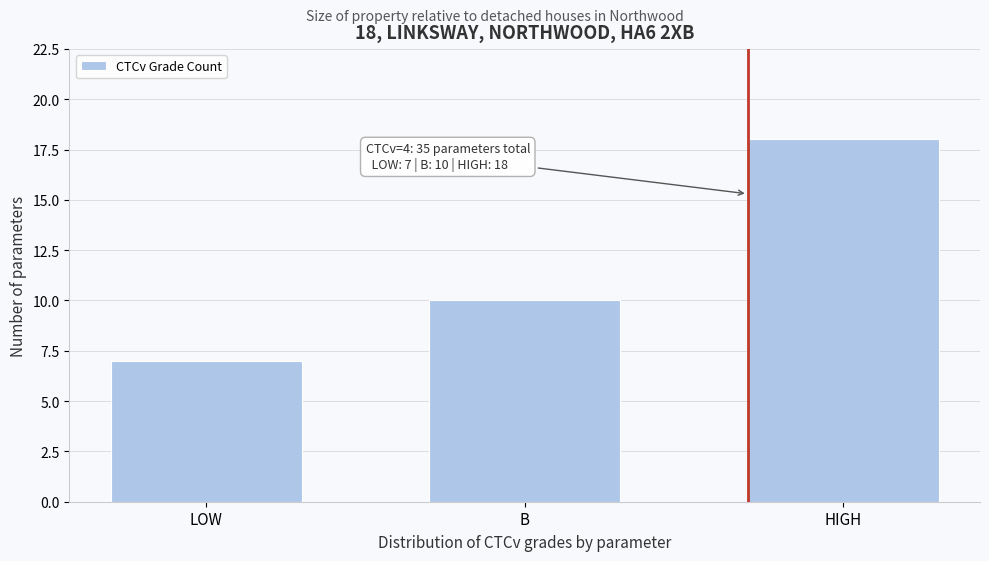

Reading left to right, list all the values displayed in this chart.

7	10	18